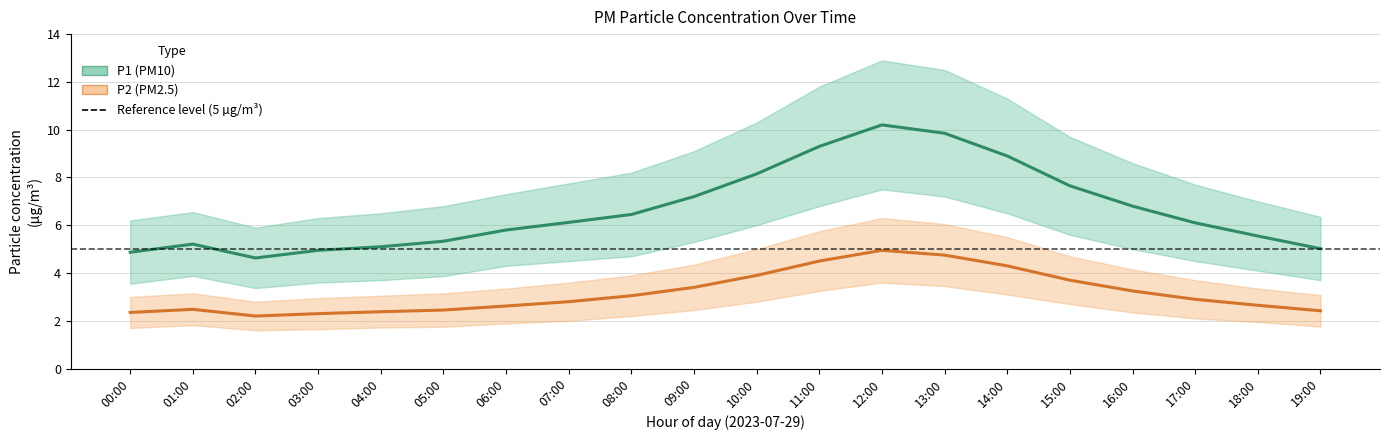

Reading left to right, list all the values displayed in this chart.

P1 (PM10): 00:00=4.9	01:00=5.2	02:00=4.6	03:00=5.0	04:00=5.1	05:00=5.3	06:00=5.8	07:00=6.1	08:00=6.5	09:00=7.2	10:00=8.2	11:00=9.3	12:00=10.2	13:00=9.8	14:00=8.9	15:00=7.7	16:00=6.8	17:00=6.1	18:00=5.5	19:00=5.0
P2 (PM2.5): 00:00=2.4	01:00=2.5	02:00=2.2	03:00=2.3	04:00=2.4	05:00=2.5	06:00=2.6	07:00=2.8	08:00=3.0	09:00=3.4	10:00=3.9	11:00=4.5	12:00=5.0	13:00=4.8	14:00=4.3	15:00=3.7	16:00=3.2	17:00=2.9	18:00=2.6	19:00=2.4